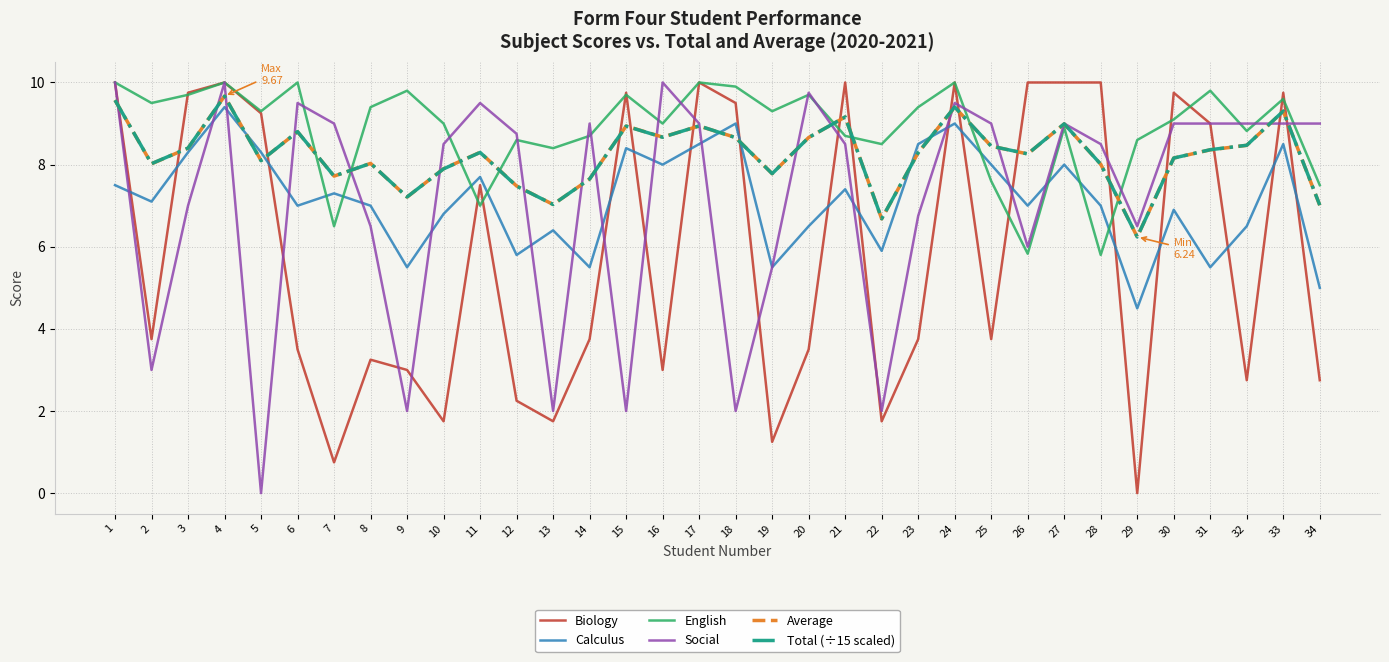

The Average series shows 8.1 at 5. True or false?

True